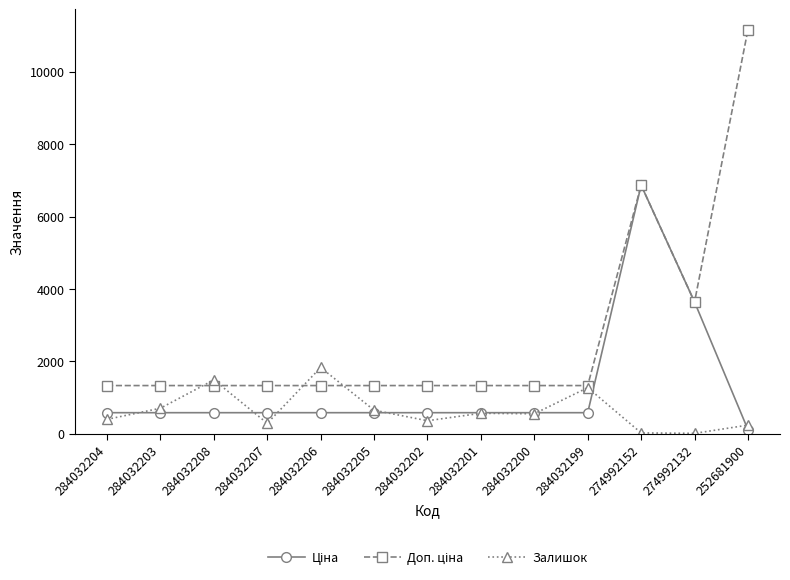

What is the value of the Залишок point at the 2nd from the left?

704.0